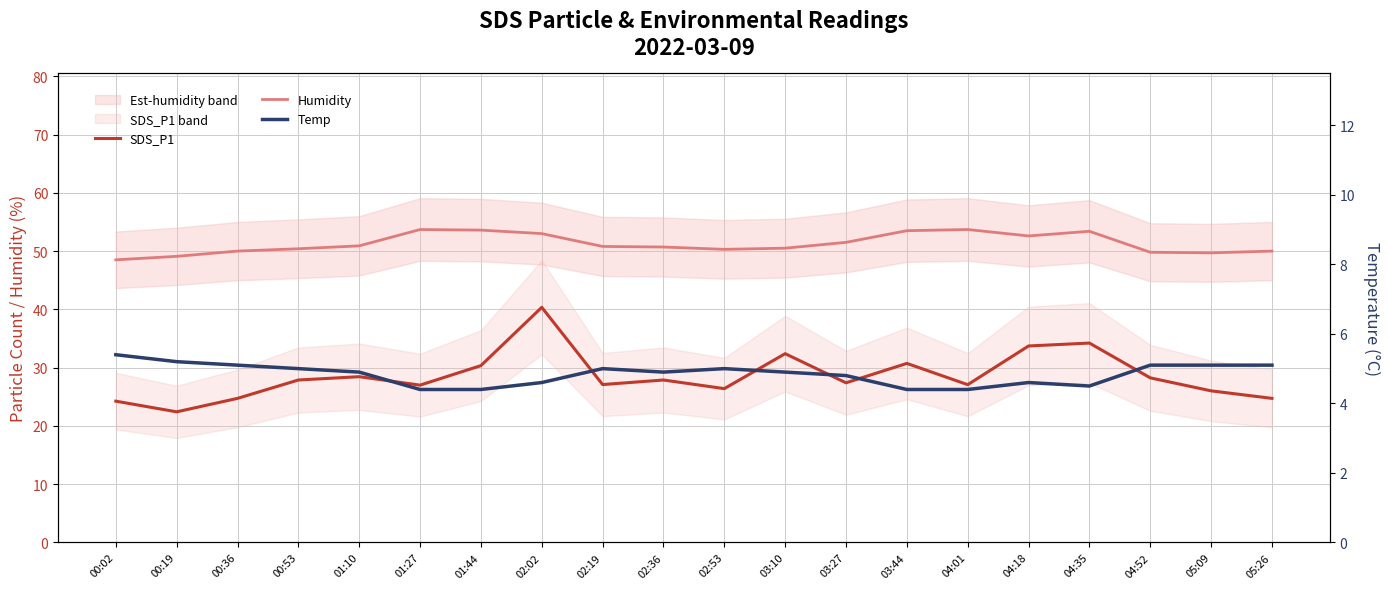

What is the difference between the second highest and minimum values in the Humidity series?

5.2